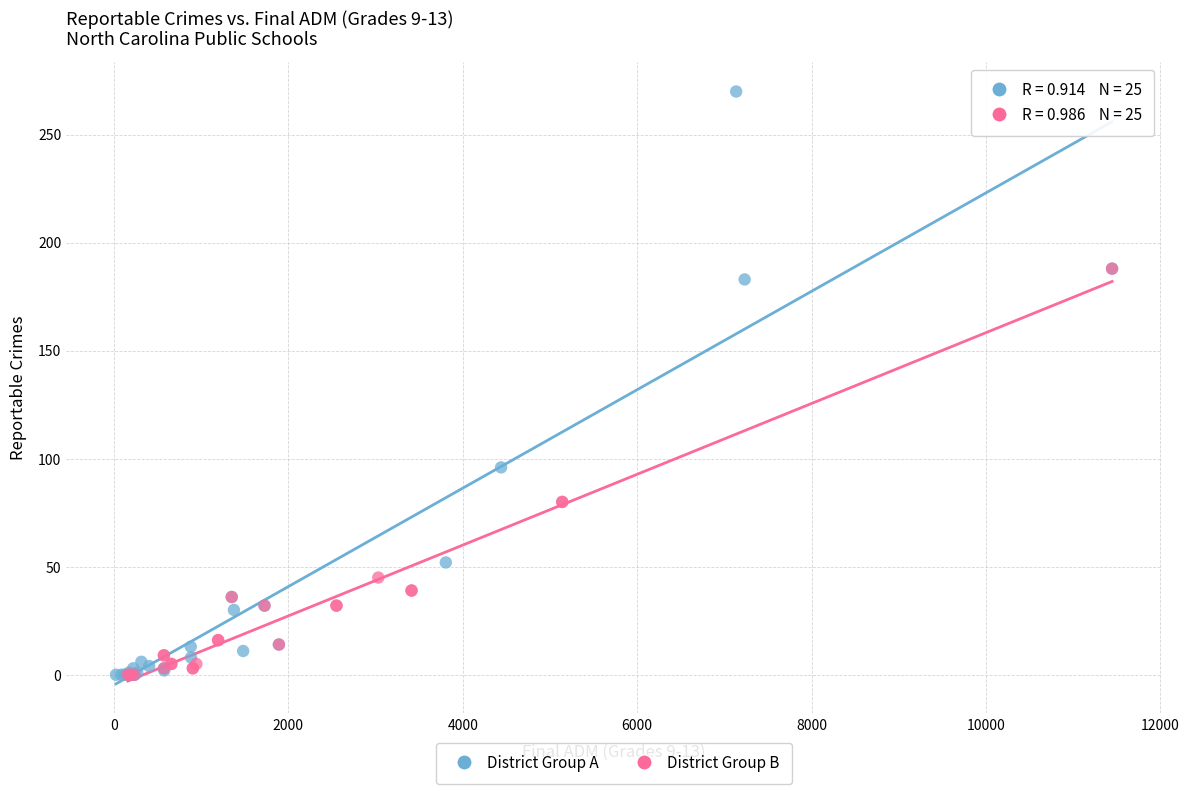

Which series has the largest Y range (max minus min)?

District Group A